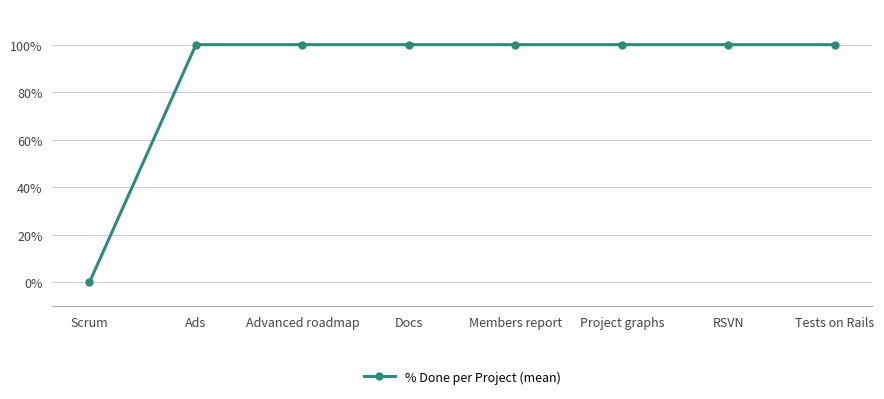

What is the difference between the maximum and minimum values?

100